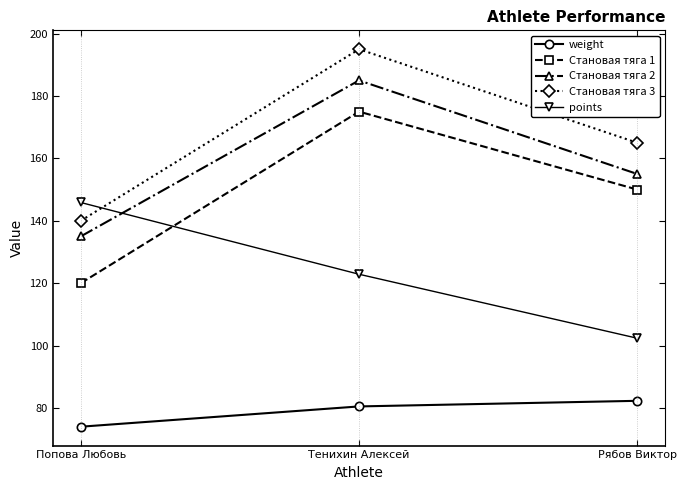

How many Становая тяга 3 values are between 140 and 195?

3